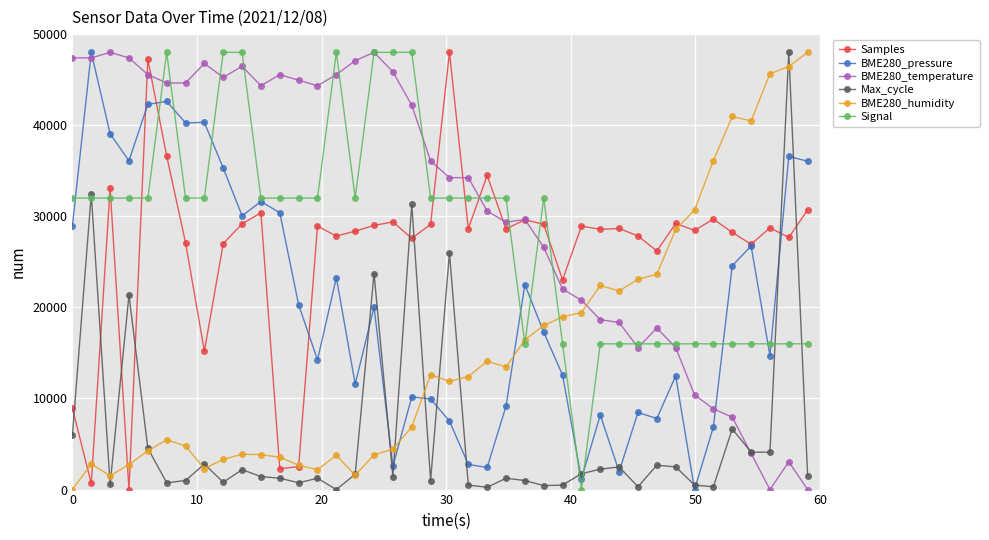

What is the value of the Signal point at the 24th from the left?

32000.0